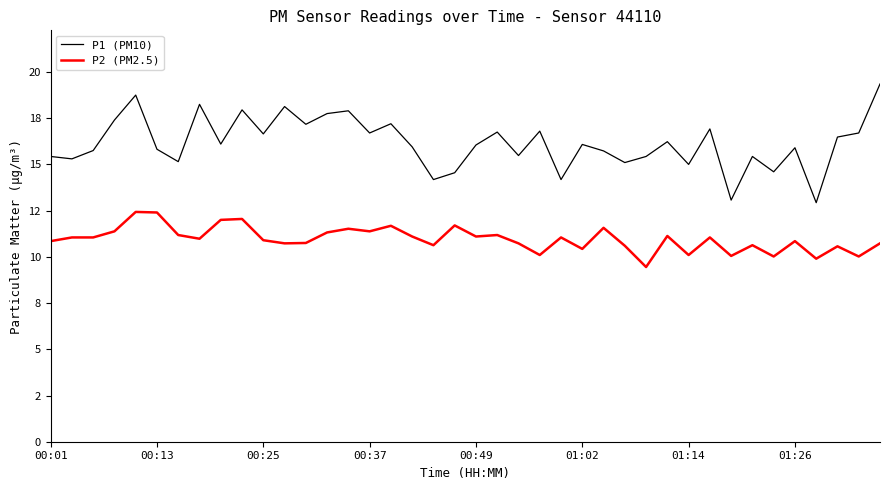

What are all the series names shown in the legend?

P1 (PM10), P2 (PM2.5)